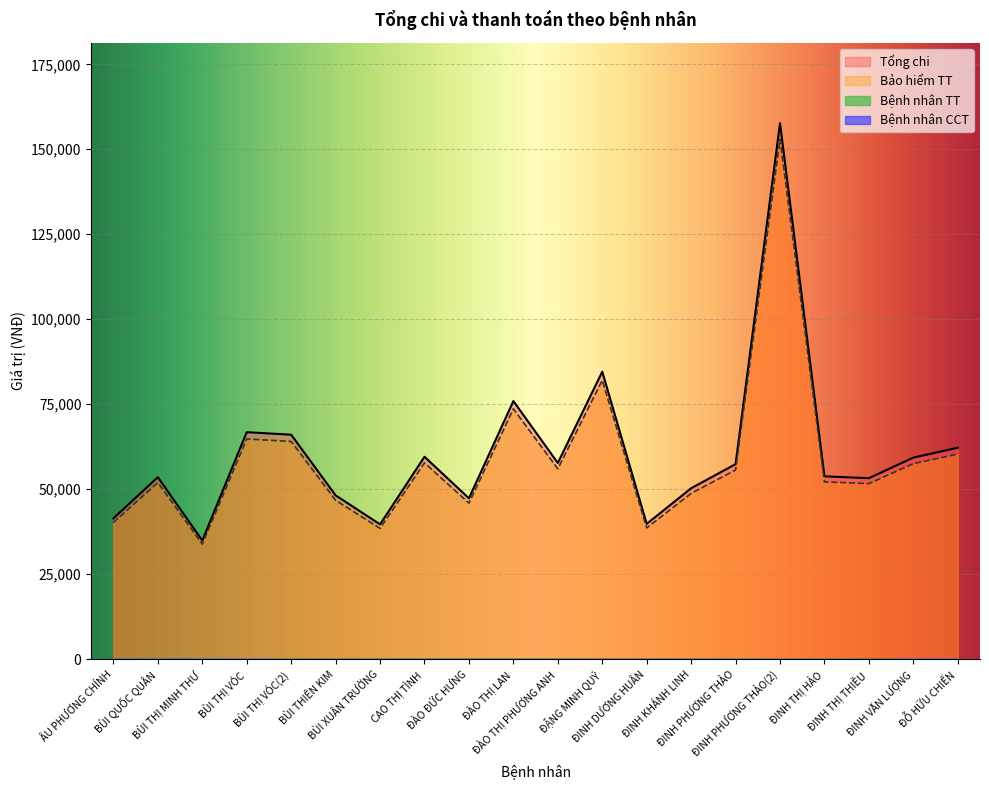

What is the difference between the maximum and second lowest values in the Bảo hiểm TT series?

114469.7